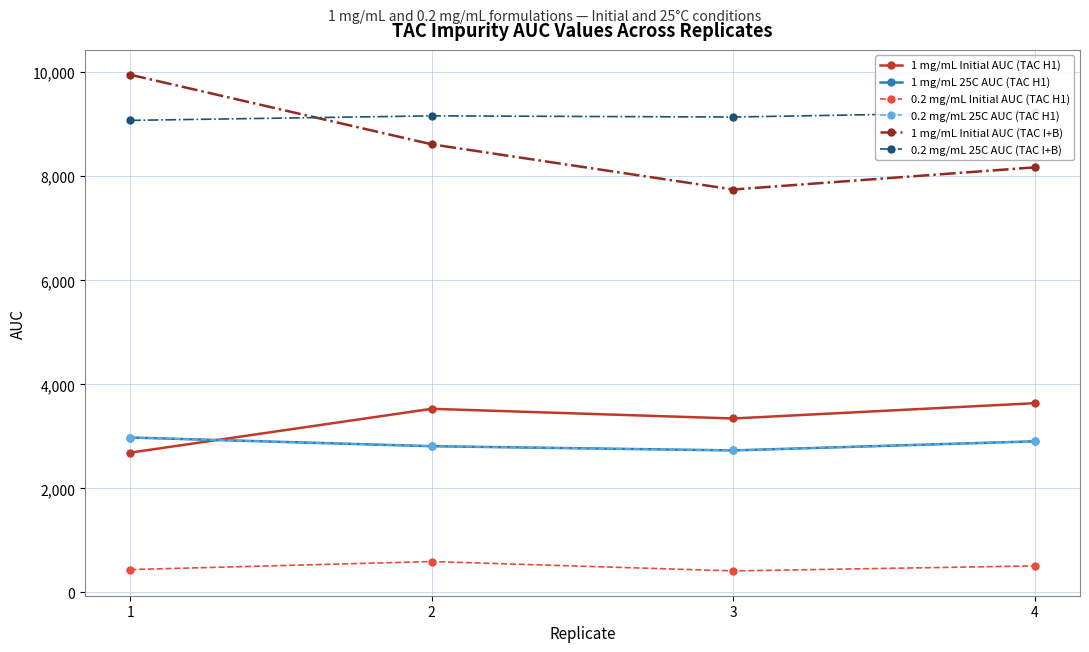

Reading left to right, transcribe all the data shown in this chart.

1 mg/mL Initial AUC (TAC H1): 2687	3530	3344	3638
1 mg/mL 25C AUC (TAC H1): 2978	2811	2730	2905
0.2 mg/mL Initial AUC (TAC H1): 439	594	414	510
0.2 mg/mL 25C AUC (TAC H1): 2978	2811	2730	2905
1 mg/mL Initial AUC (TAC I+B): 9952	8614	7745	8171
0.2 mg/mL 25C AUC (TAC I+B): 9074	9161	9138	9239